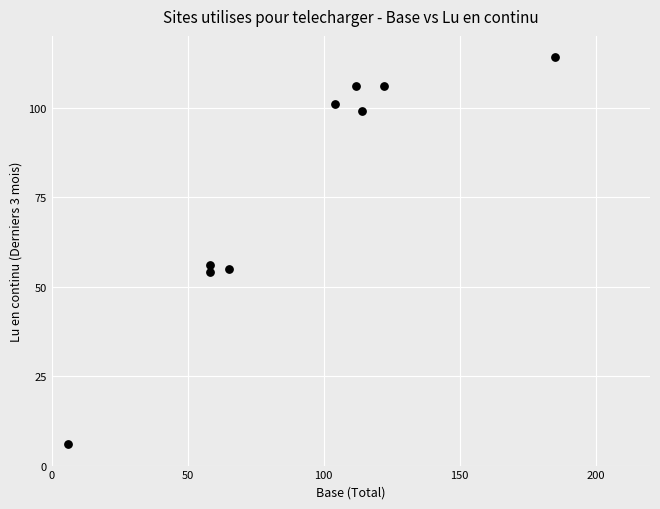

What is the average X value?

92